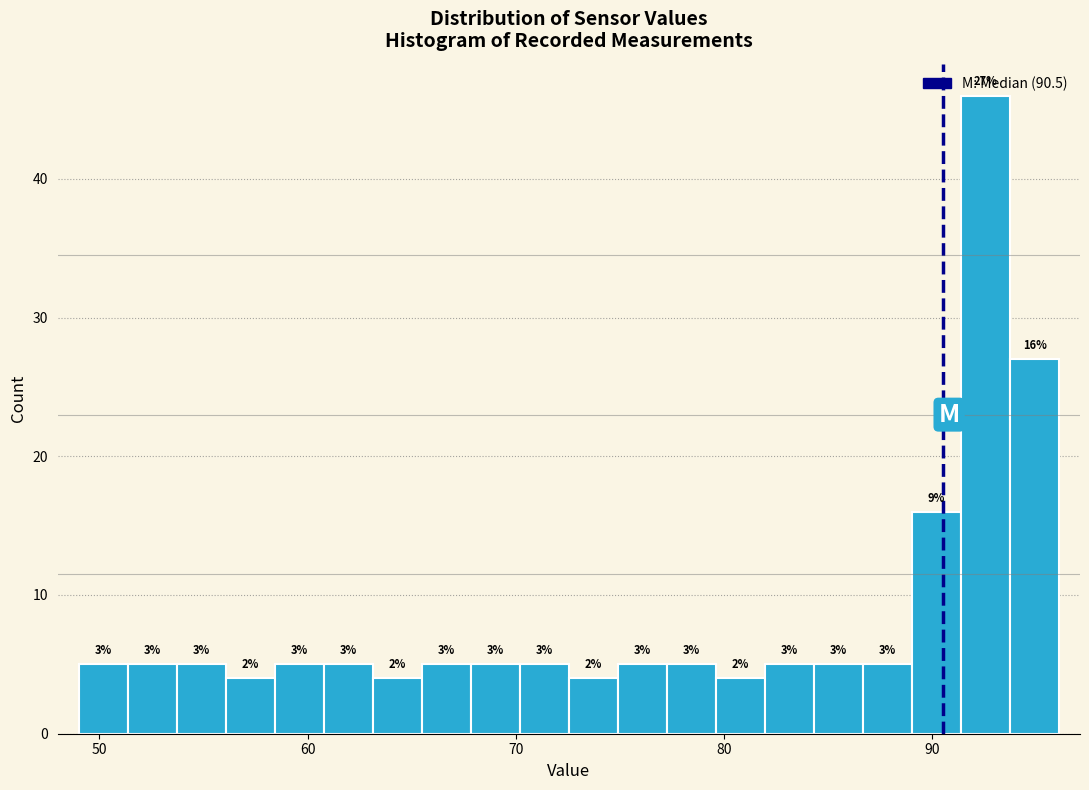

Read against the x-axis, roughly where is the centre of the tallest bar?

93